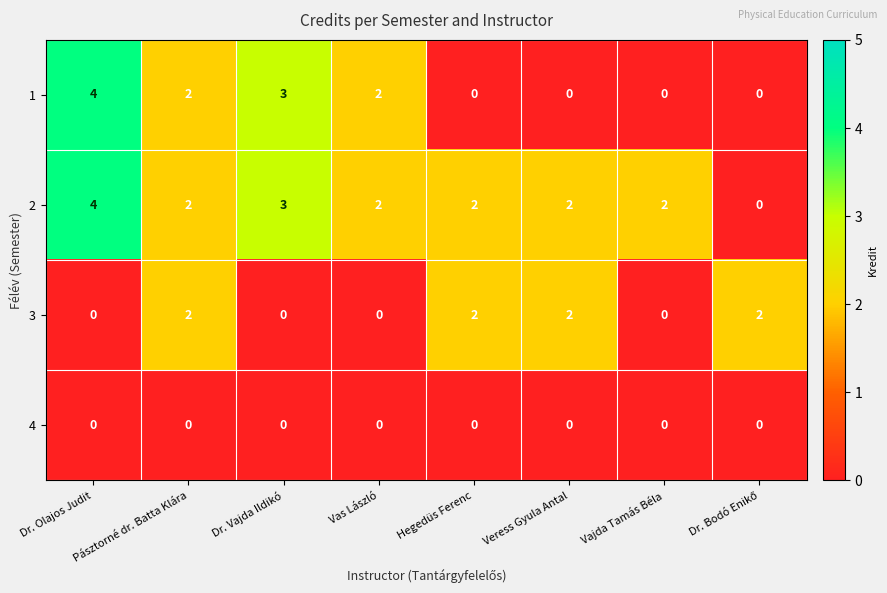

Is it true that 2 equals 1 at Dr. Vajda Ildikó?

False